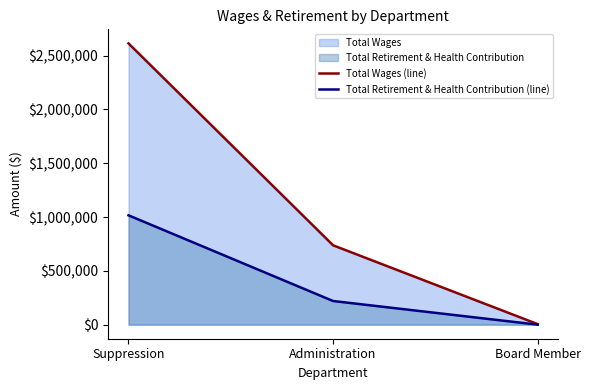

Reading left to right, extract all data points from this chart.

Total Wages (line): Suppression=2614278	Administration=737517	Board Member=5000
Total Retirement & Health Contribution (line): Suppression=1016315	Administration=219725	Board Member=0